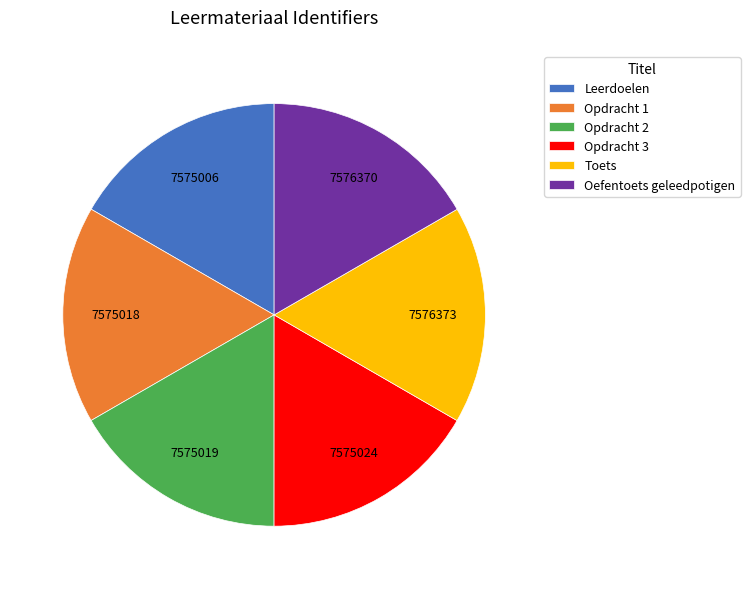

Combined, do Leerdoelen and Opdracht 1 account for over 50%?

No